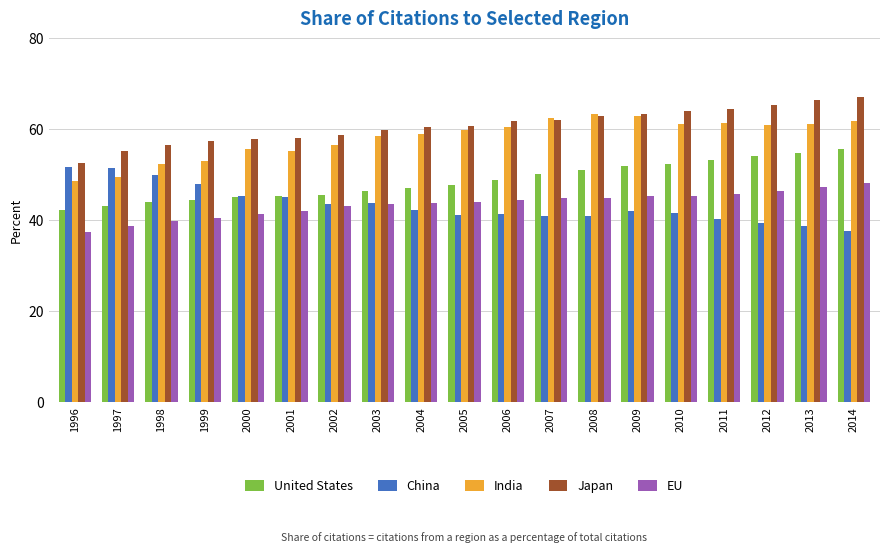

What is the highest value of the India series?

63.3